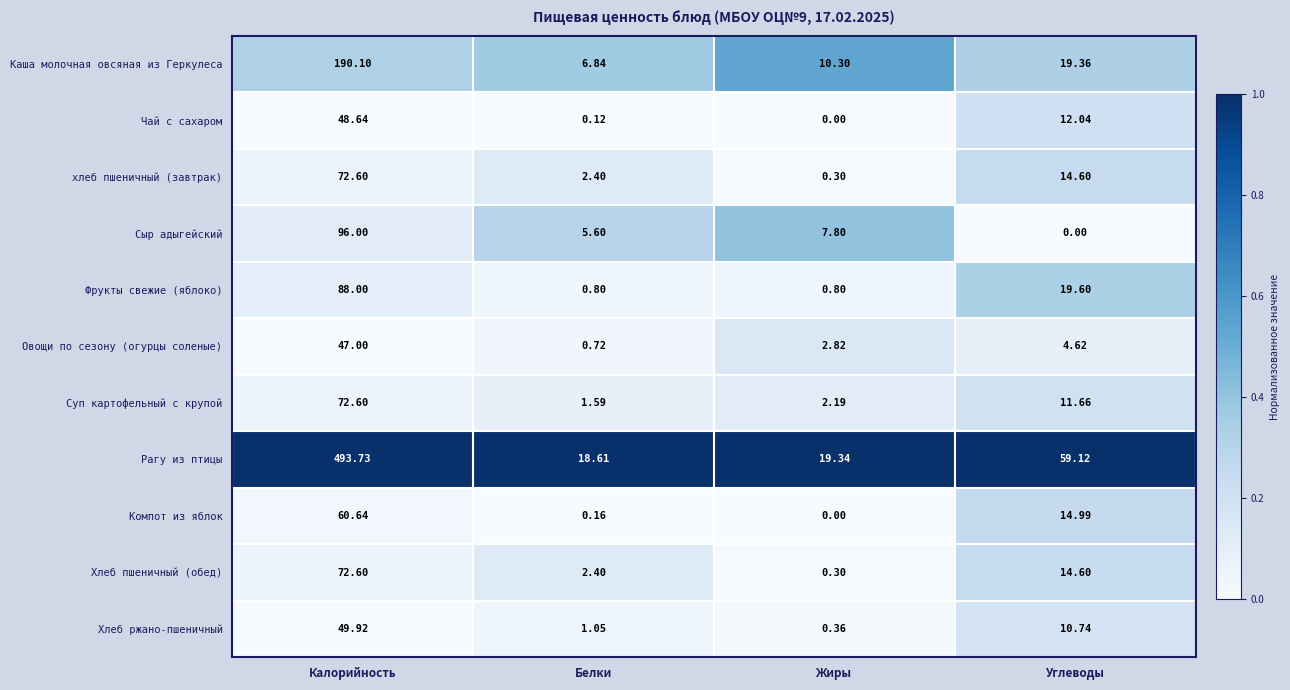

How many data points does each series have?

4